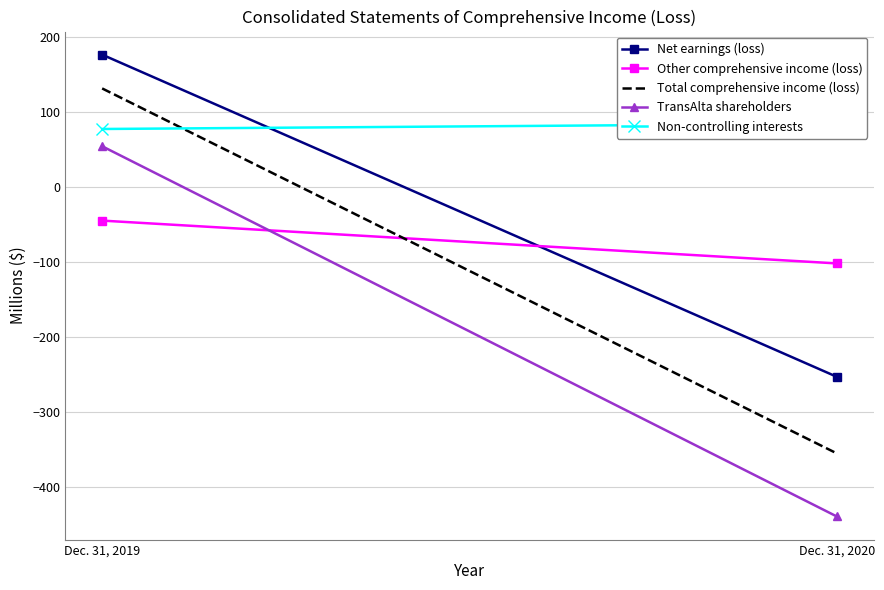

What is the total value across all series at Dec. 31, 2019?

393